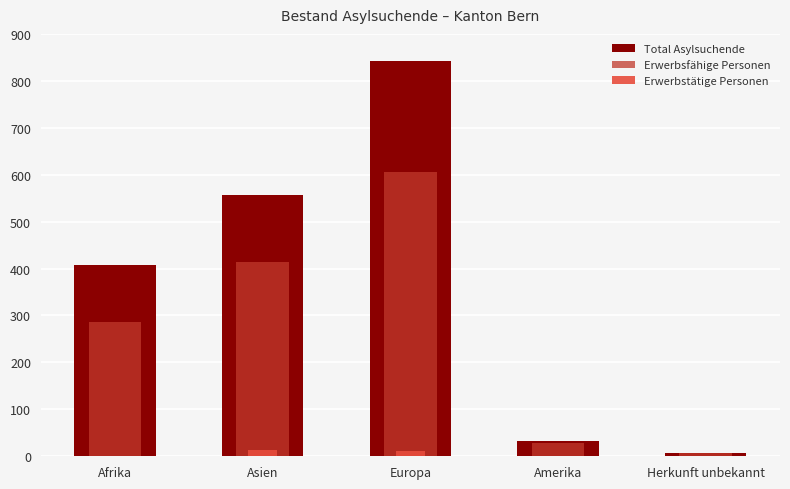

Reading left to right, transcribe all the data shown in this chart.

Total Asylsuchende: 408	556	842	33	8
Erwerbsfähige Personen: 287	413	606	29	7
Erwerbstätige Personen: 0	14	12	0	1